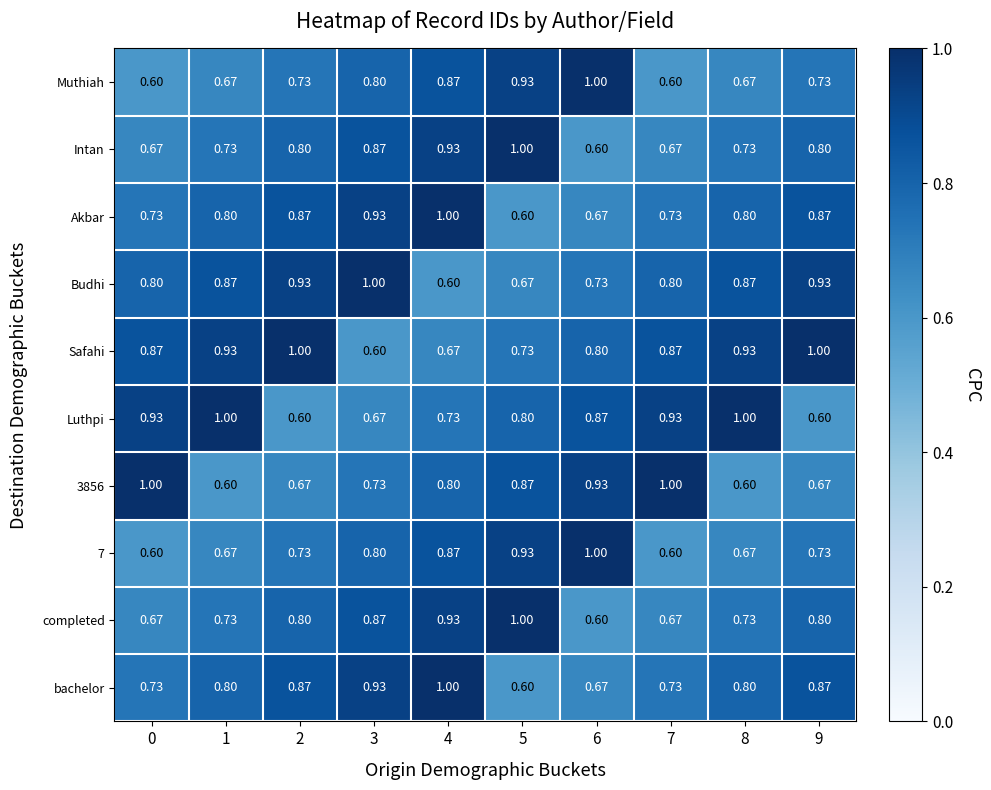

Which series has the largest total across all categories?

Safahi